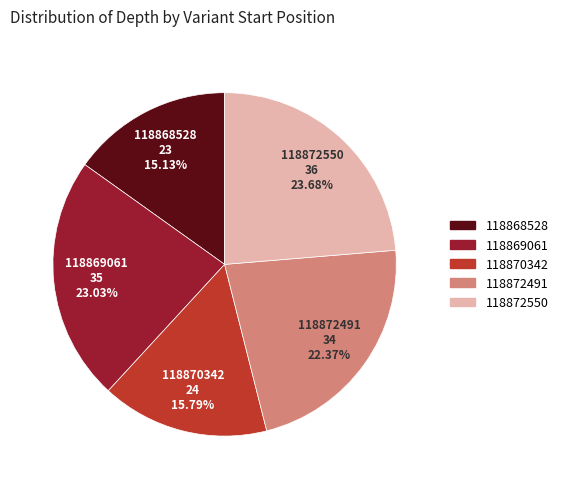

The 118869061 slice represents 23% of the pie. True or false?

True